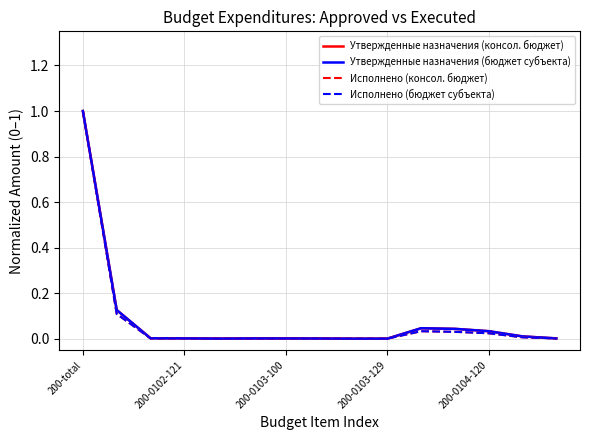

Does the chart have visible grid lines?

Yes